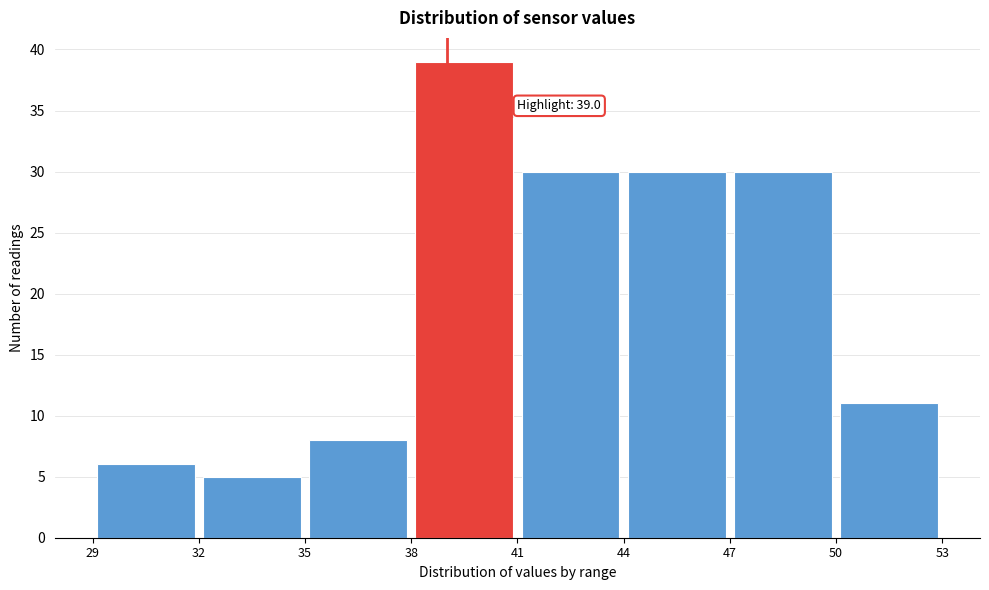

Over which range of the x-axis is the bar tallest?

38 to 41